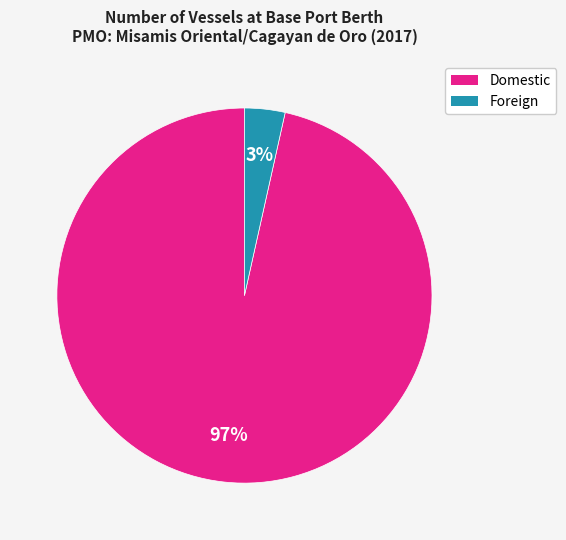

What percentage is the Domestic slice, to the nearest percent?

97%